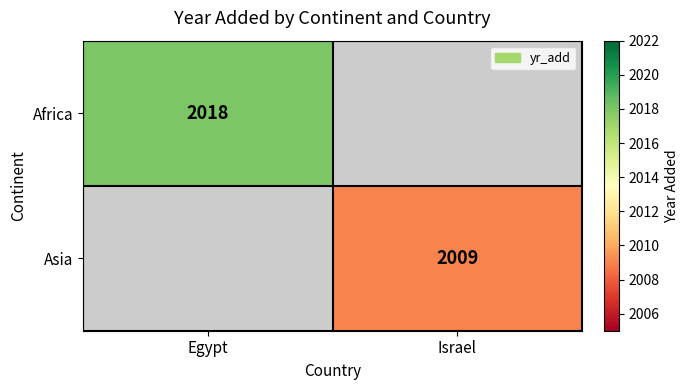

The value of Asia at Israel is 642. True or false?

False